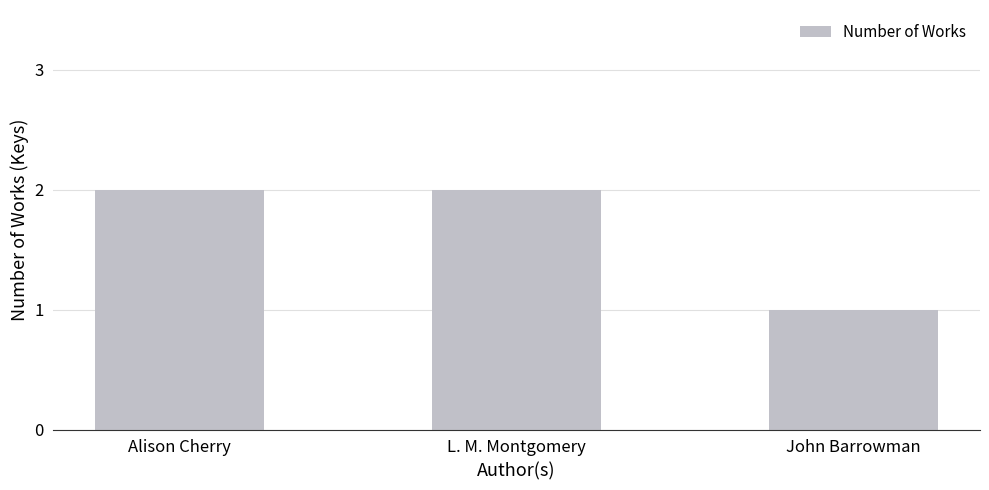

Does the chart contain any negative values?

No